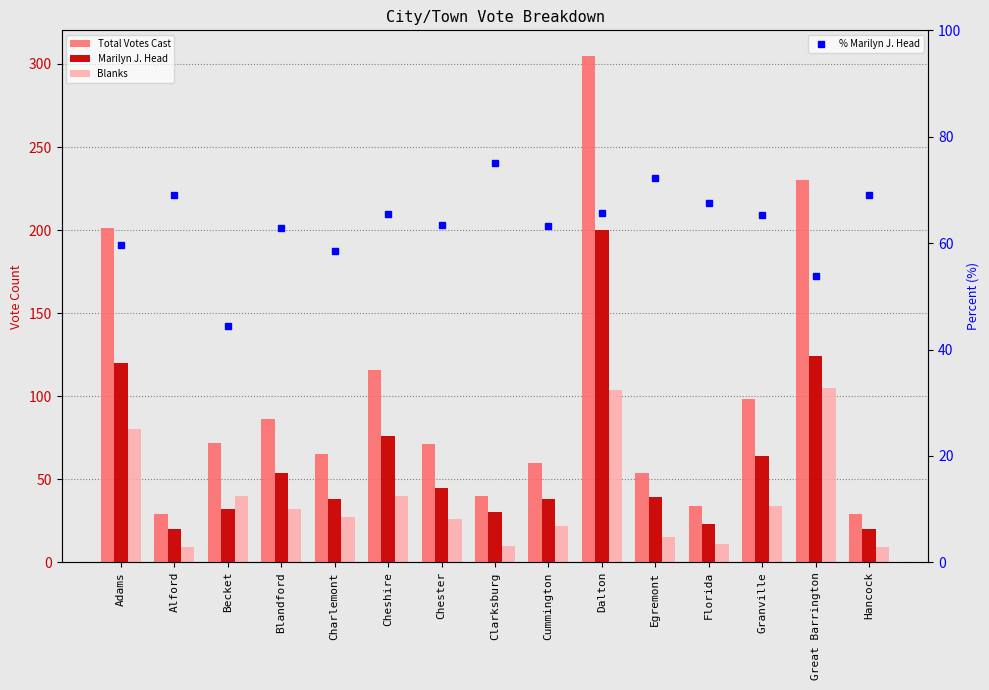

At Clarksburg, list the series in order from largest to smallest.

% Marilyn J. Head, Total Votes Cast, Marilyn J. Head, Blanks